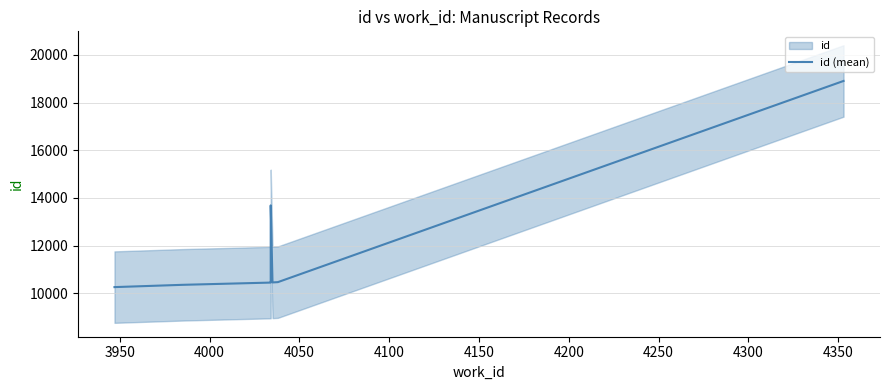

What is the smallest value displayed?

10254